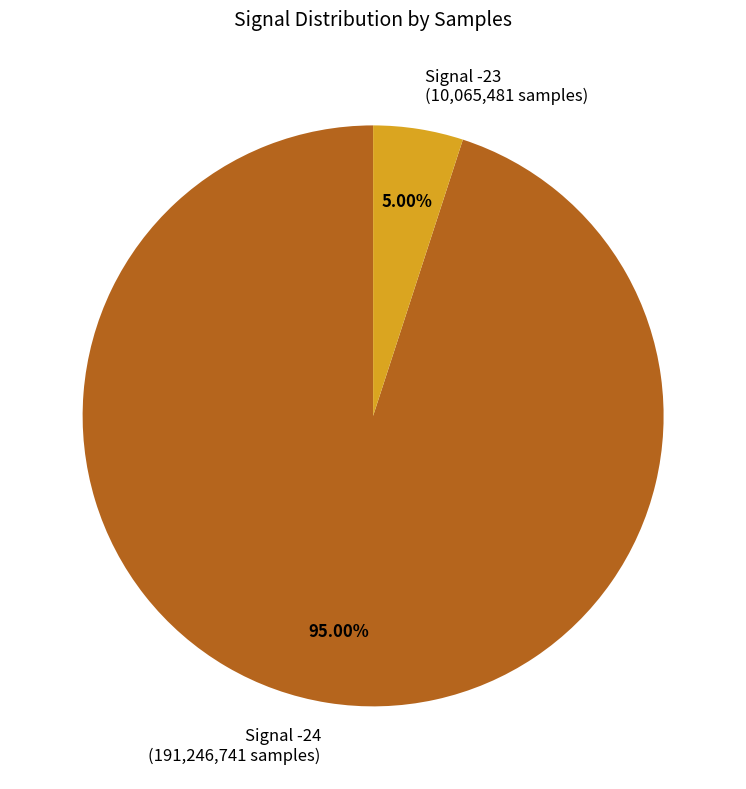

Rank the categories by value from highest to lowest.

Signal -24 (191,246,741 samples), Signal -23 (10,065,481 samples)